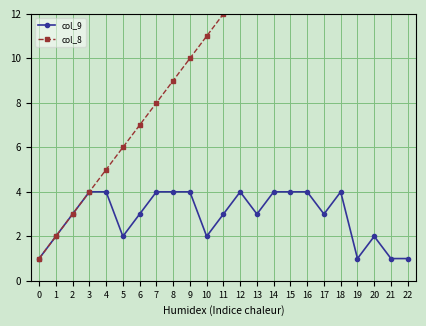

Rank the series at 14 from highest to lowest value.

col_8, col_9